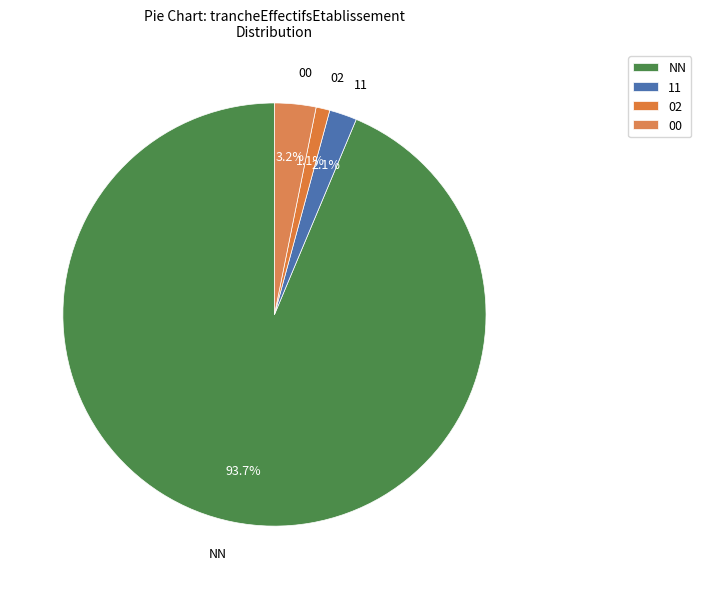

Which slice is the largest?

NN